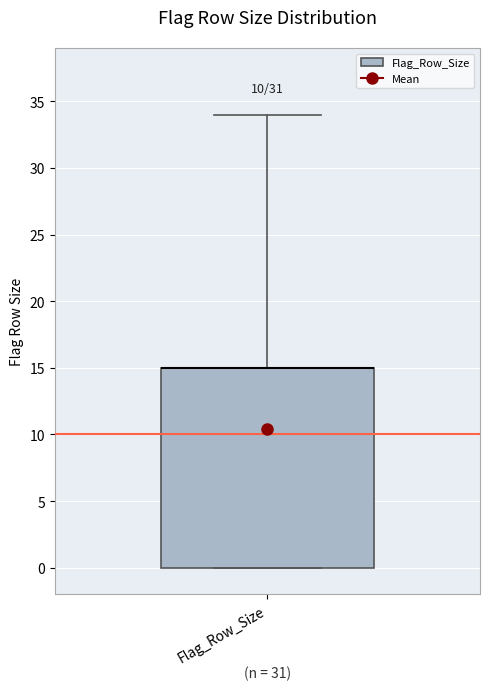

Read this box plot against the y-axis: the position of the median line, the range covered by the box, and the ends of both whiskers. The values are not printed on the chart, so give them approximately, as read against the axis.

median 15 (drawn on the box's upper edge), box 0 to 15, whiskers 0 to 34